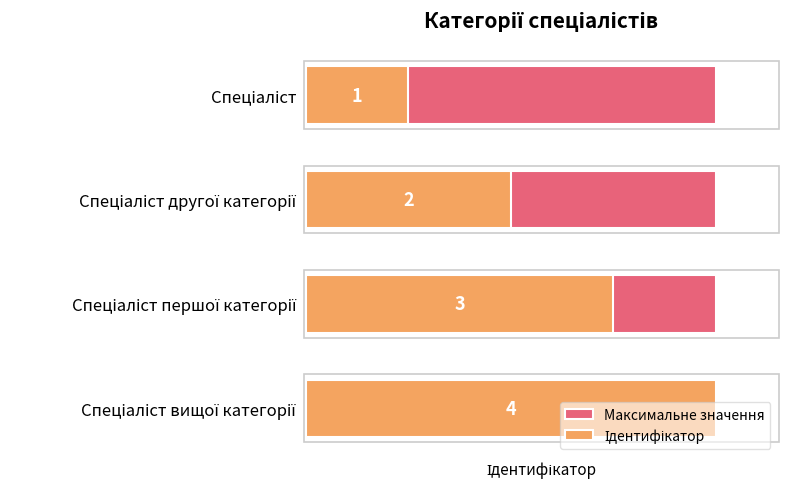

How many values in the Ідентифікатор series are below 3?

2